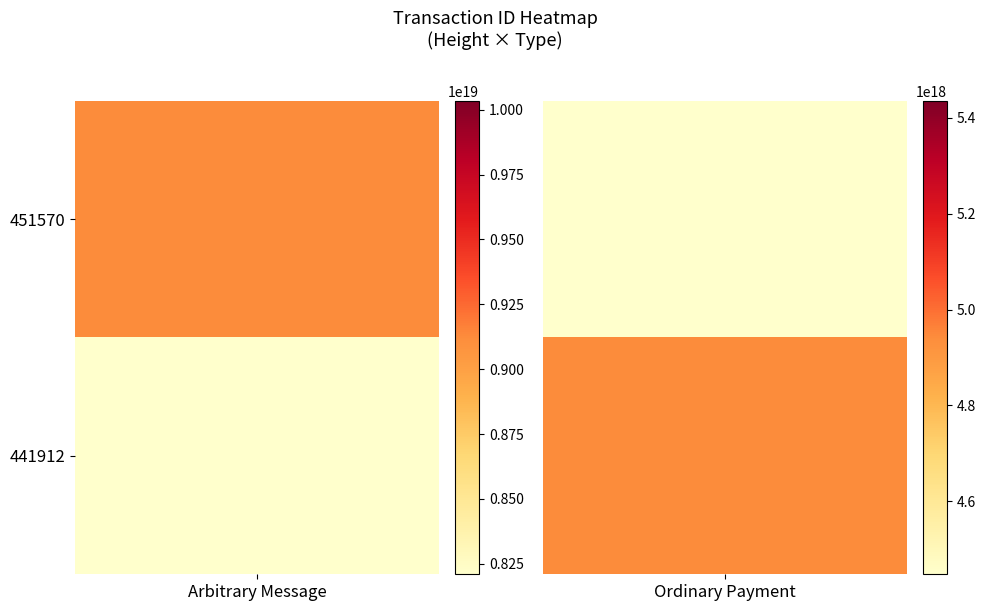

Which category has the highest value across all series?

451570